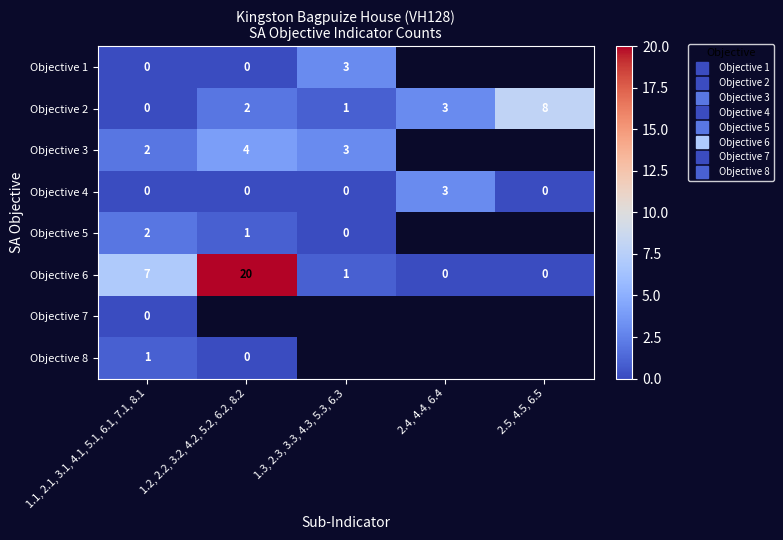

Rank the series at 1.1, 2.1, 3.1, 4.1, 5.1, 6.1, 7.1, 8.1 from highest to lowest value.

Objective 6, Objective 3, Objective 5, Objective 8, Objective 1, Objective 2, Objective 4, Objective 7